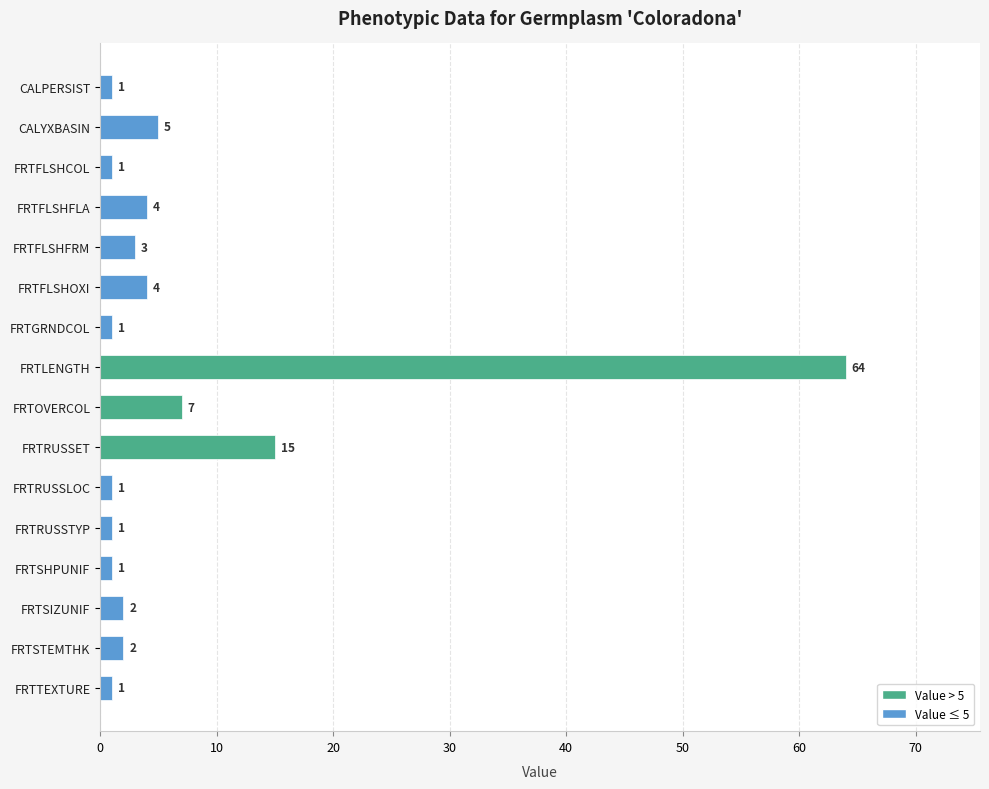

What is the smallest value displayed?

1